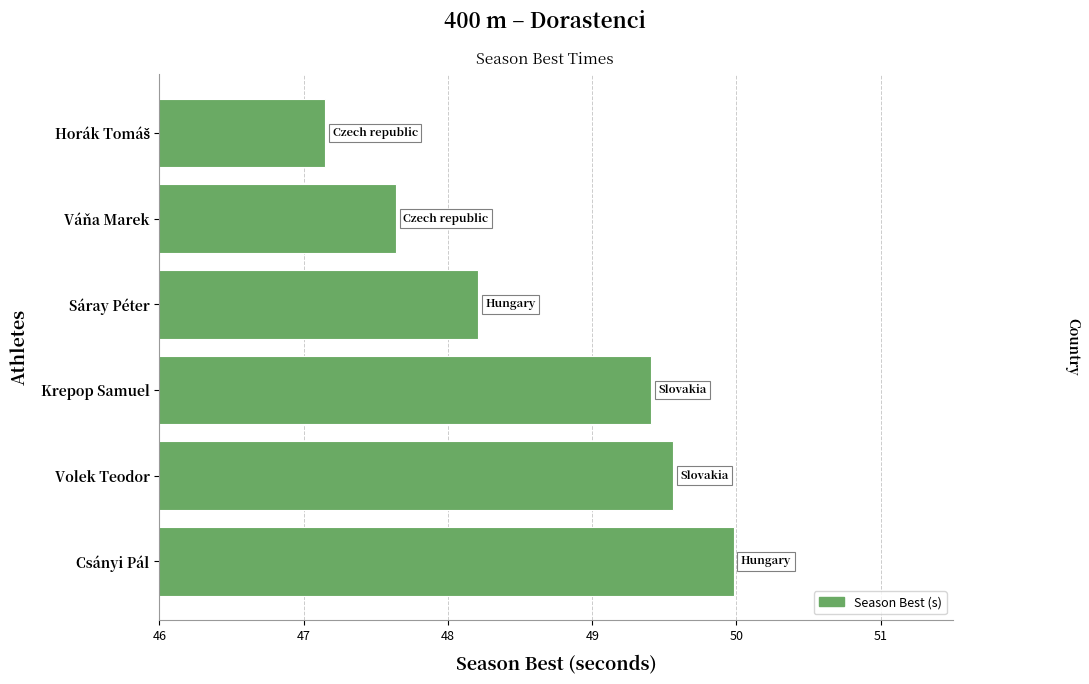

What is the sum of all values?

291.9